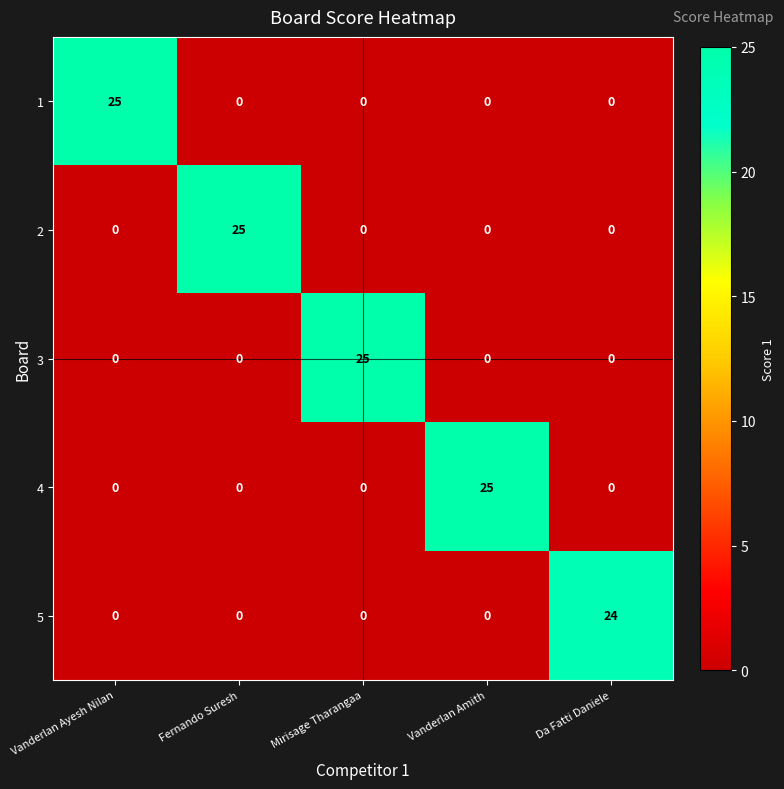

Reading left to right, what are all the values shown in this chart?

1: 25	0	0	0	0
2: 0	25	0	0	0
3: 0	0	25	0	0
4: 0	0	0	25	0
5: 0	0	0	0	24